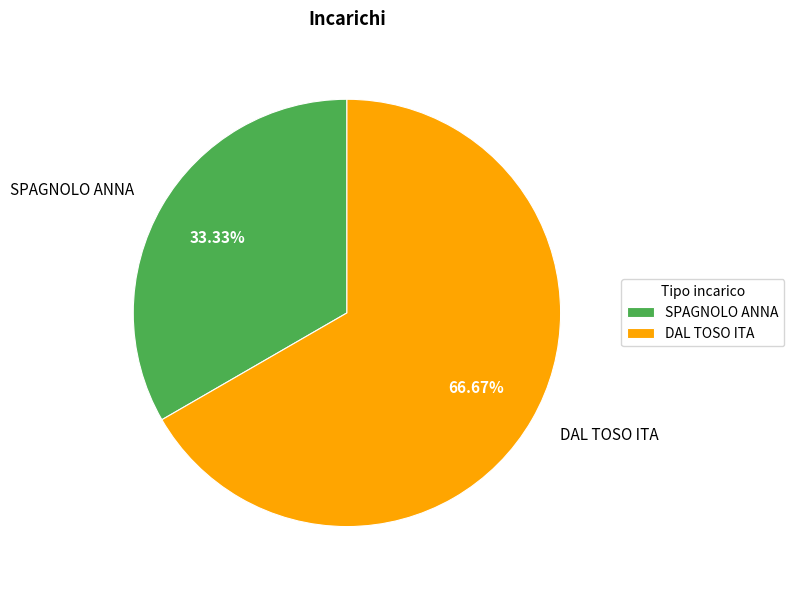

Is it true that SPAGNOLO ANNA is 42% of the pie?

False